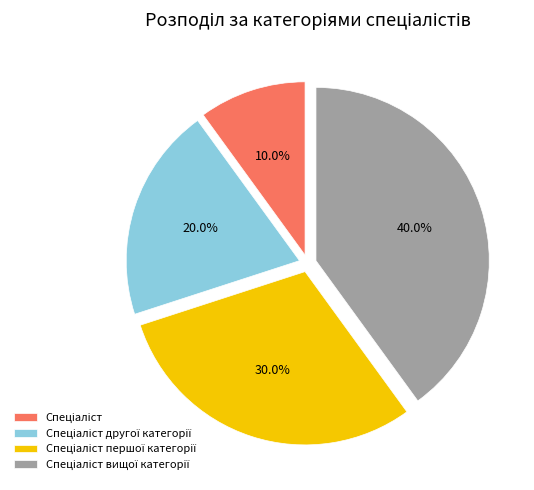

How many segments does this pie chart have?

4